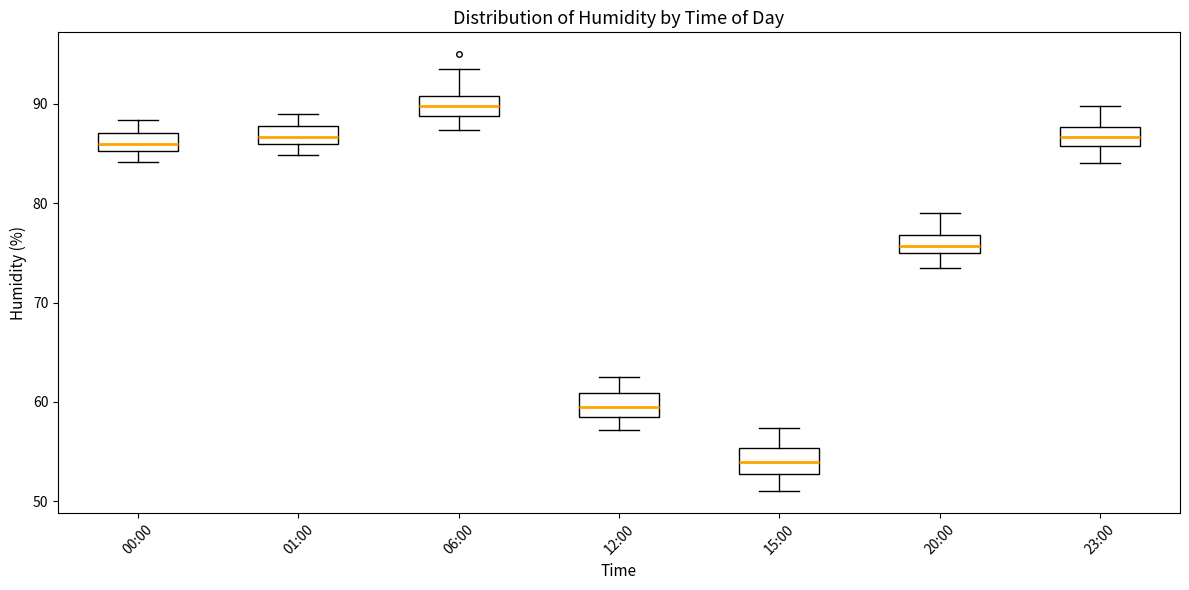

Where does the upper whisker of the box for 20:00 end on the y-axis? The values are not printed on the chart, so give them approximately, as read against the axis.

79